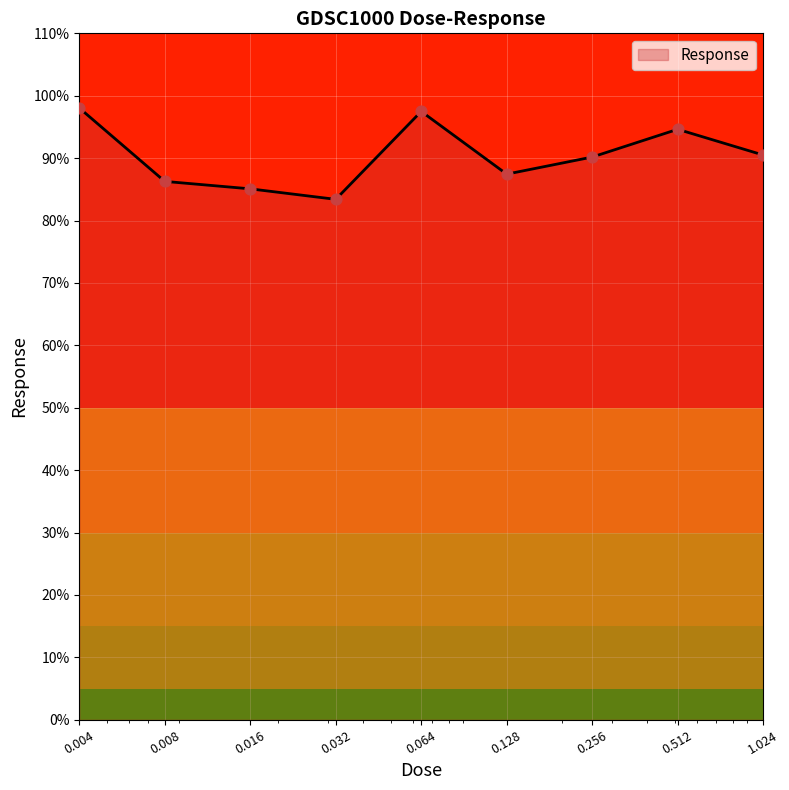

What is the maximum value shown in the chart?

98.0